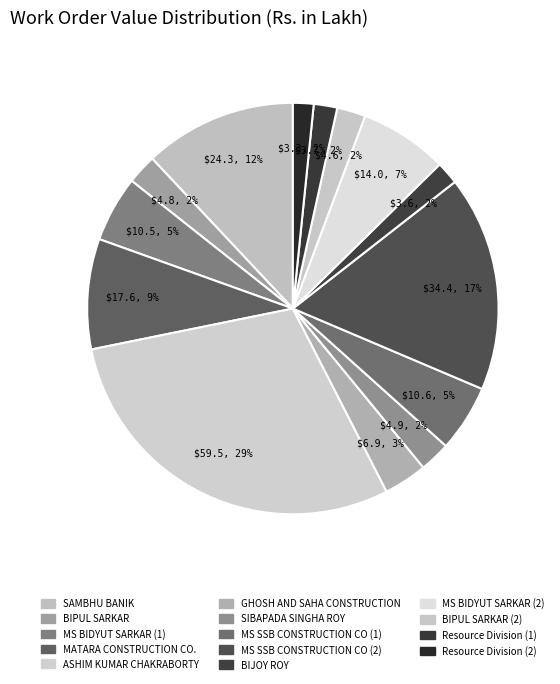

Which slice is the smallest?

Resource Division (2)